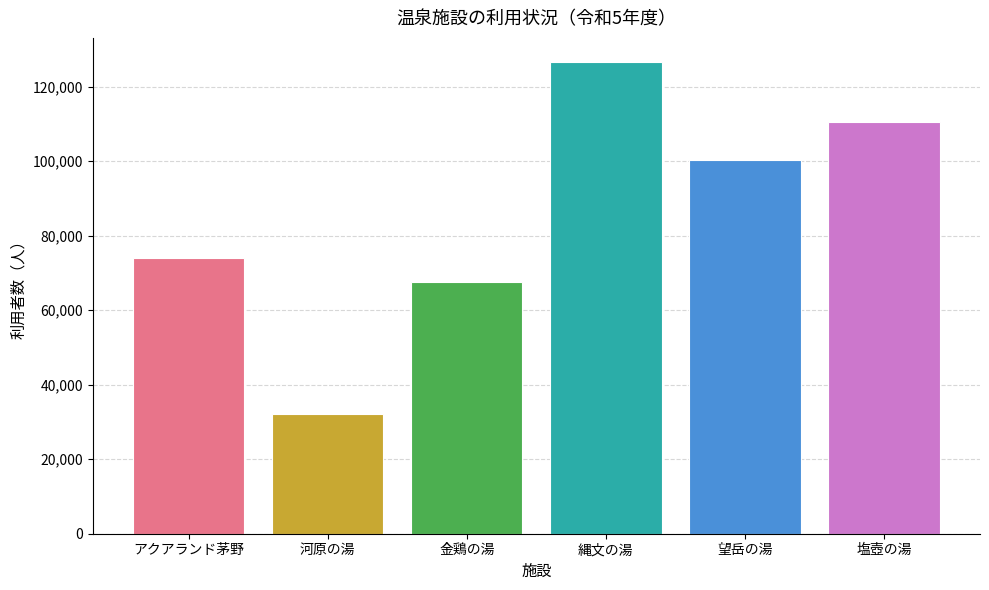

What is the maximum value shown in the chart?

126719